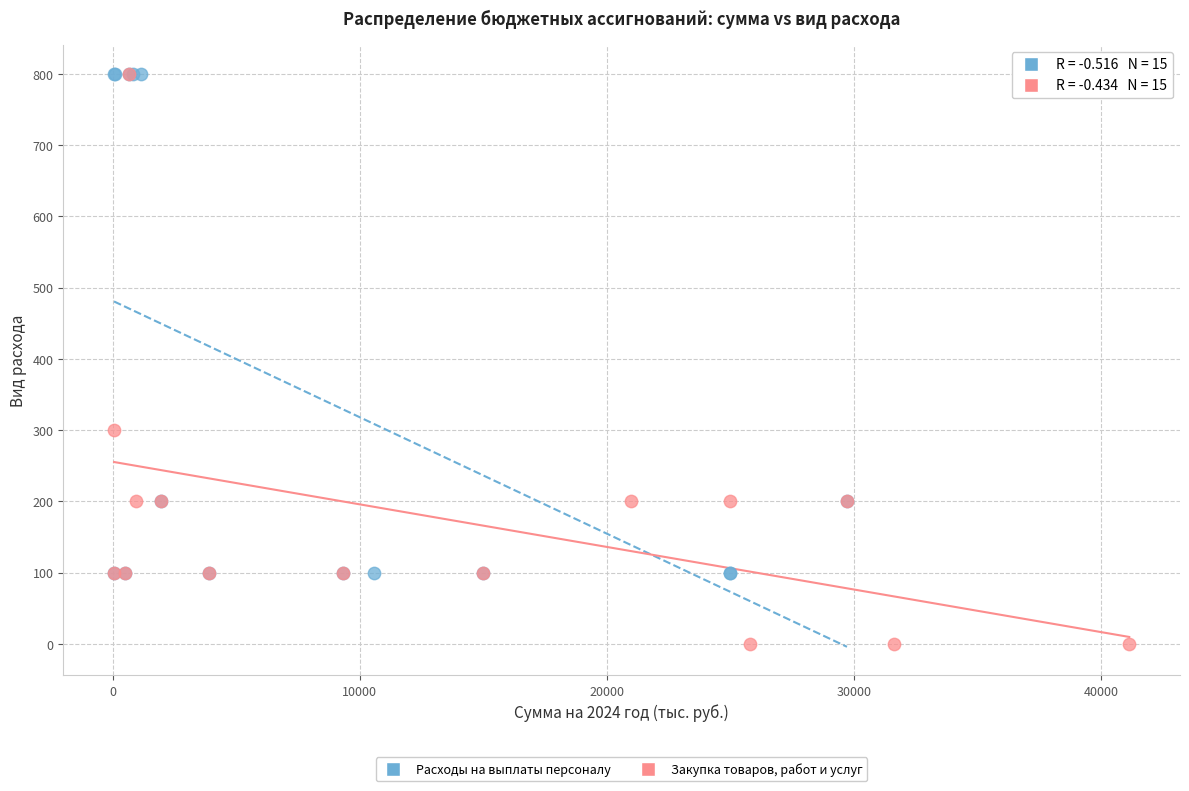

Which series has the widest spread of Y values?

Закупка товаров, работ и услуг